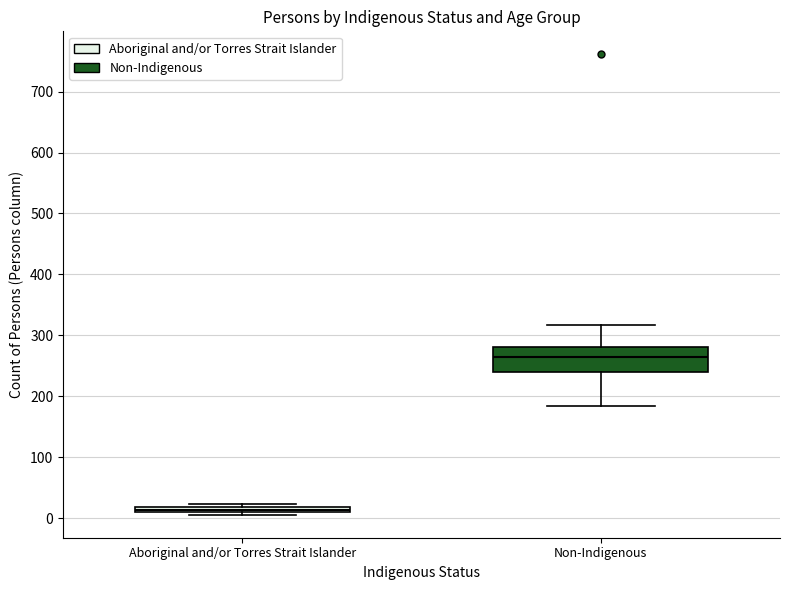

Which box's median line is the lowest?

Aboriginal and/or Torres Strait Islander